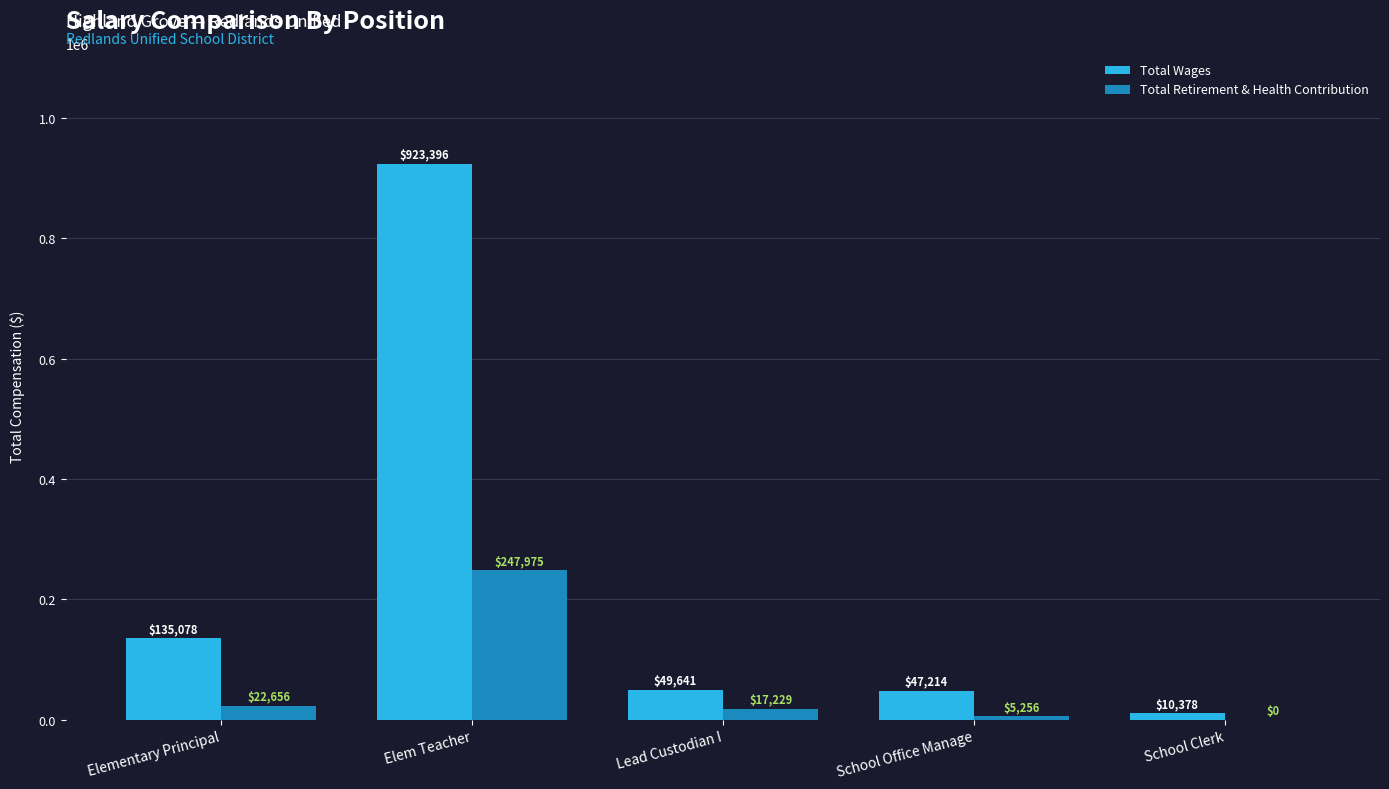

Is the value of Total Wages at Elem Teacher greater than the value of Total Retirement & Health Contribution at Elem Teacher?

Yes